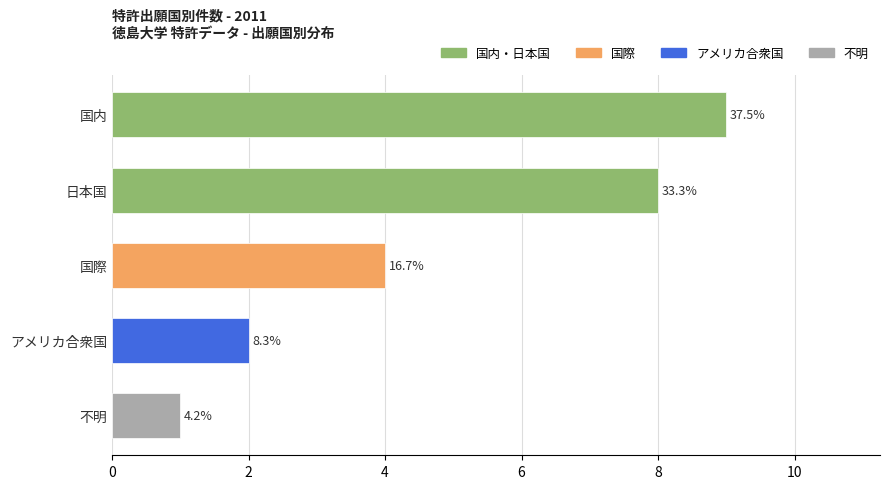

Does the chart contain any negative values?

No